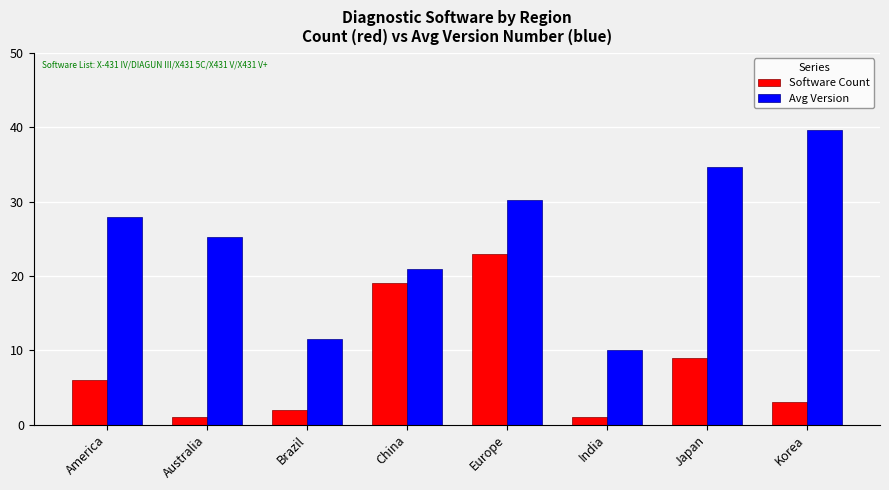

What is the spread (max minus min) of values at Korea?

36.7